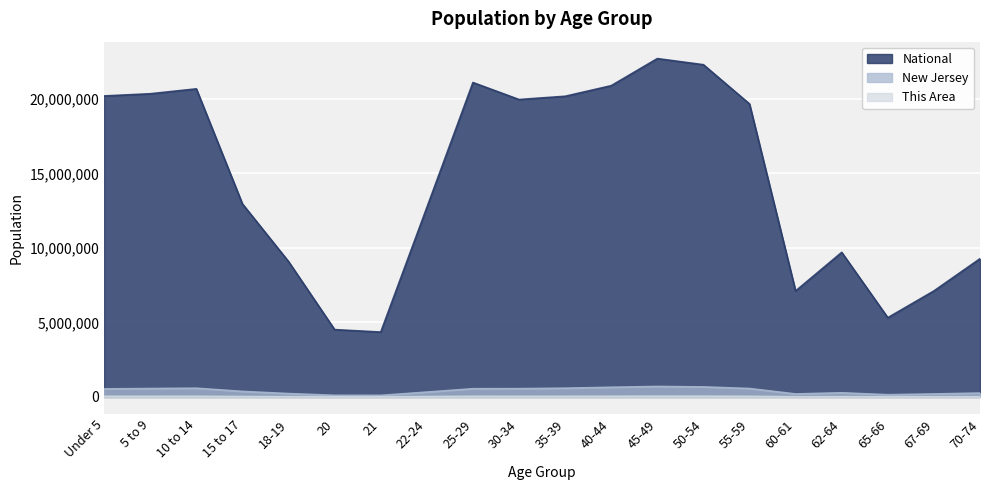

Rank the series by their maximum value, from highest to lowest.

National, New Jersey, This Area